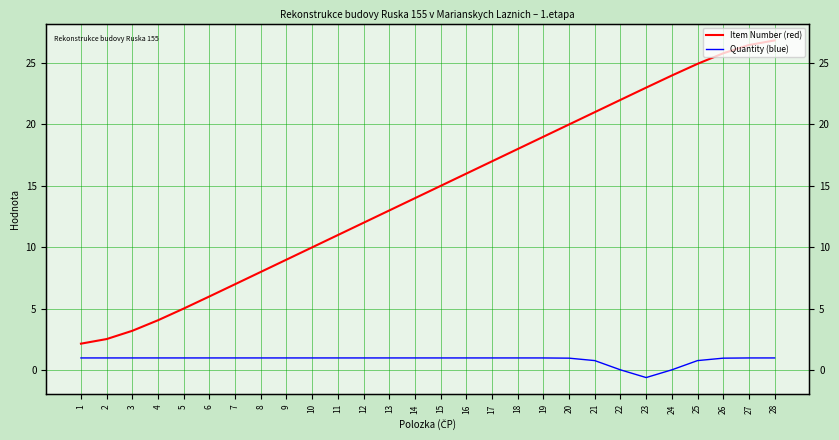

How many distinct data groups are displayed?

2